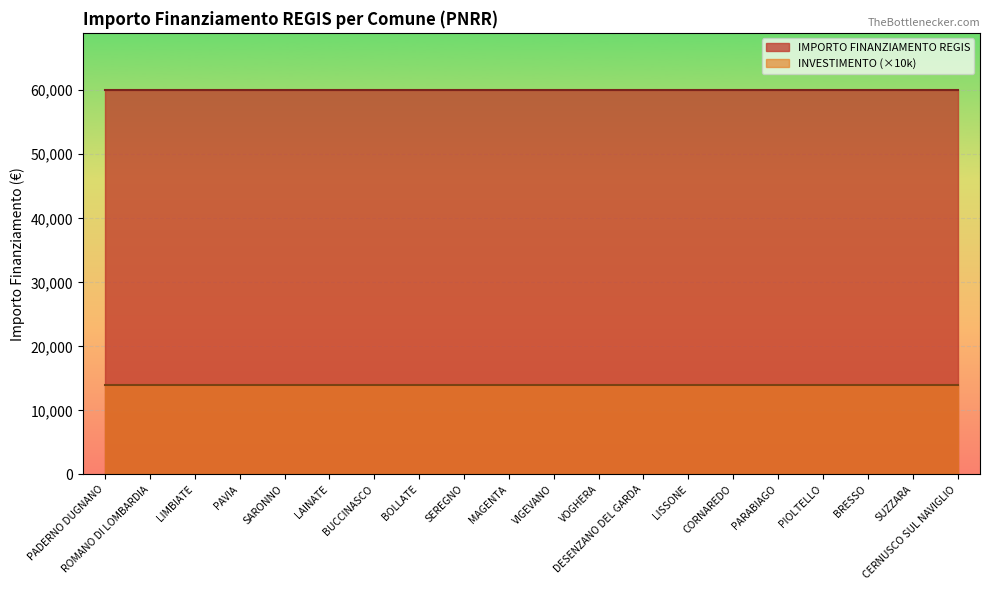

True or false: INVESTIMENTO and IMPORTO FINANZIAMENTO REGIS cross at least once.

False